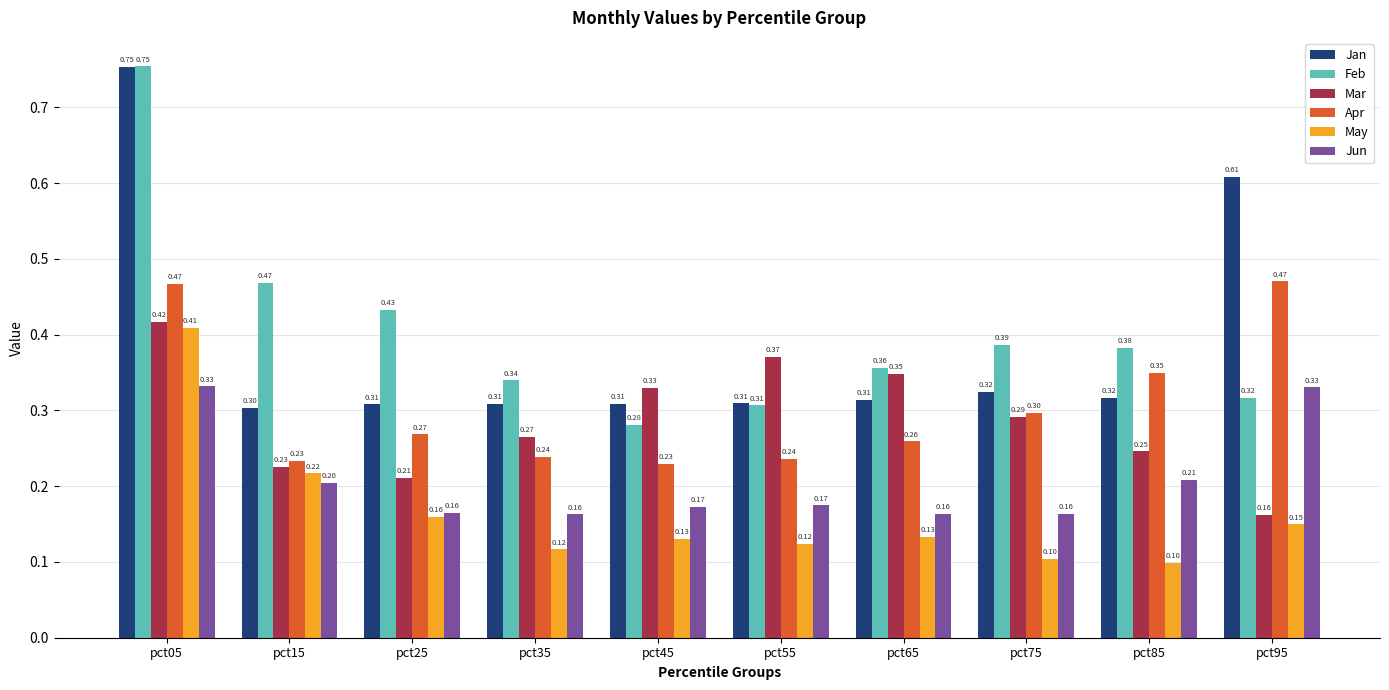

How many distinct data groups are displayed?

6